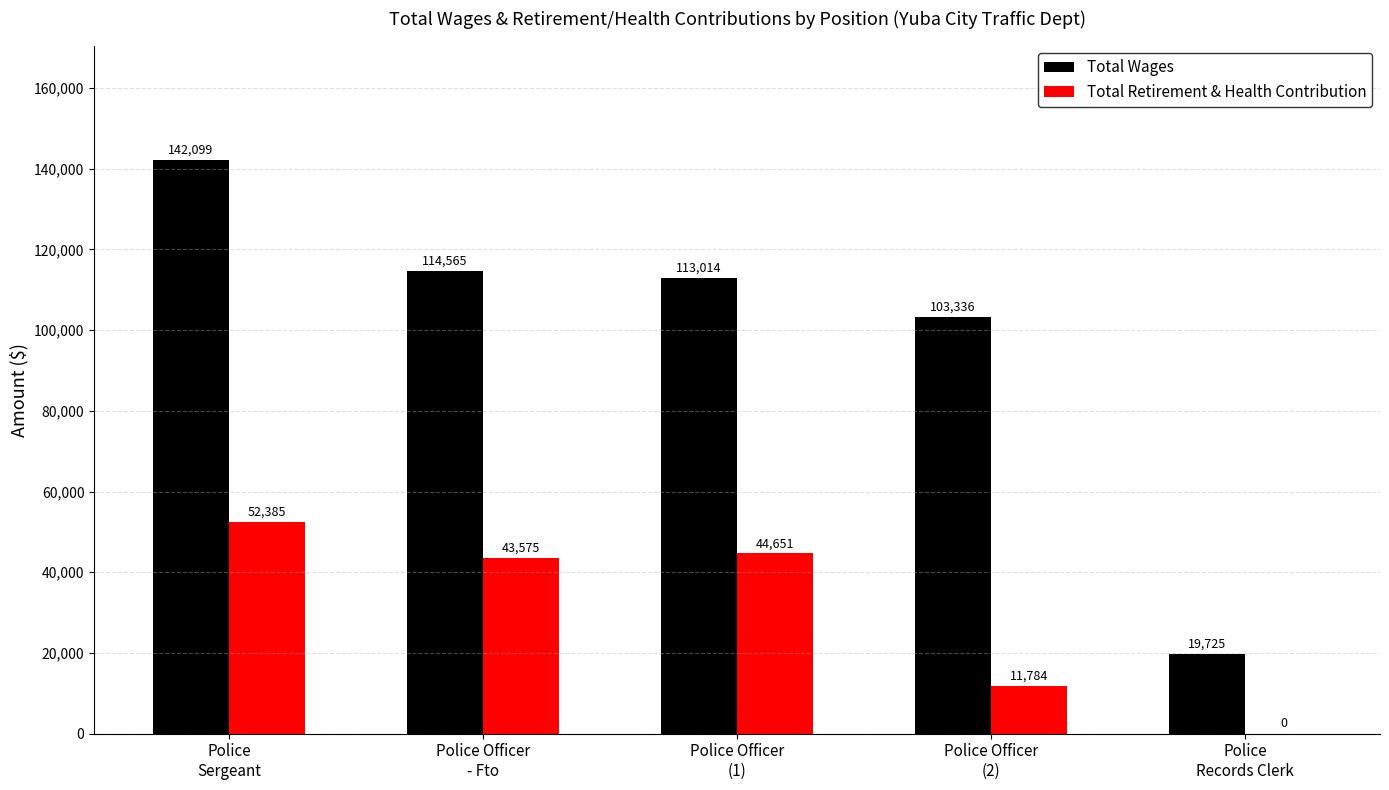

How many groups of bars are there?

5